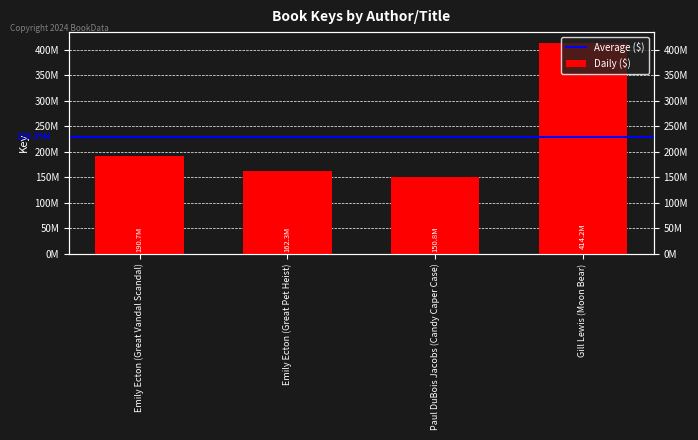

What is the average value?

229494014